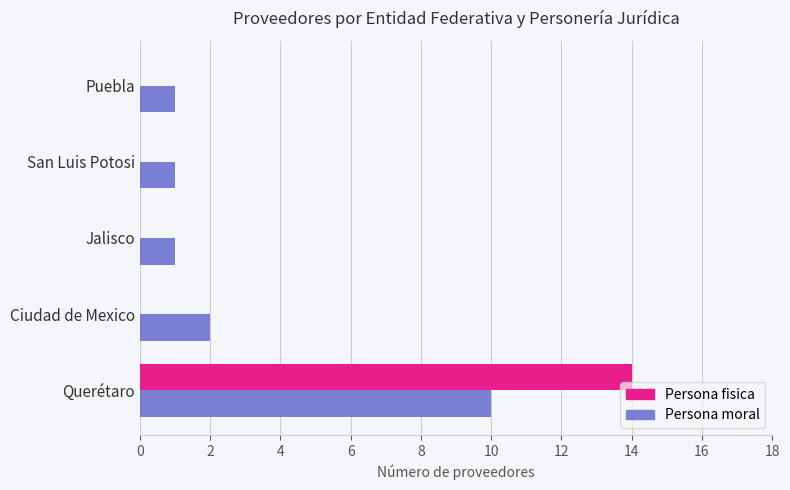

How many data points does each series have?

5